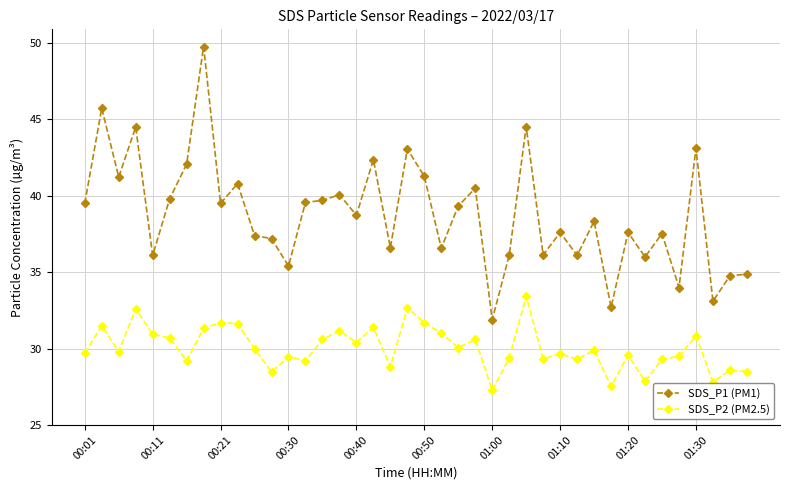

Which series has the widest spread of values?

SDS_P1 (PM1)